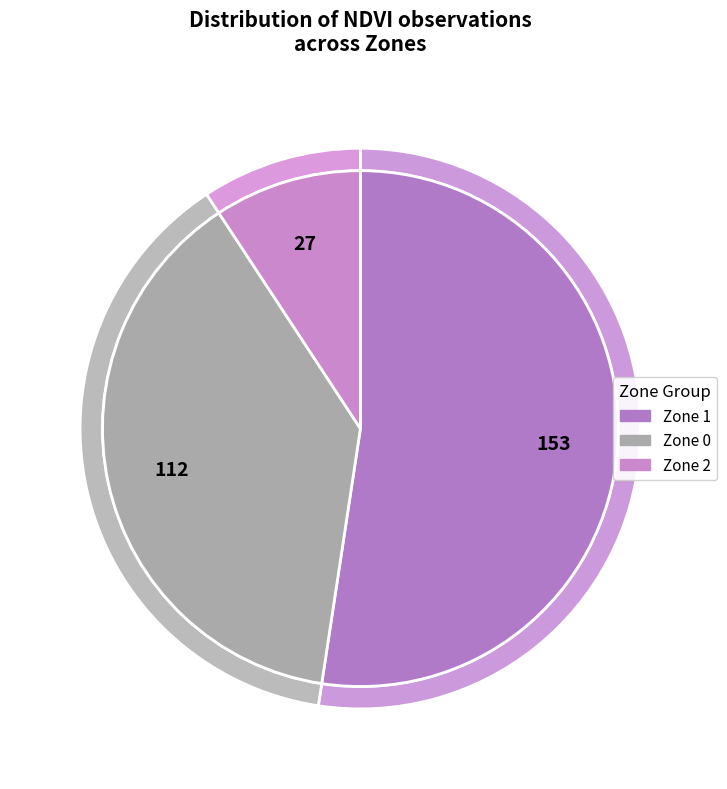

Is there any slice that represents more than half of the pie?

Yes